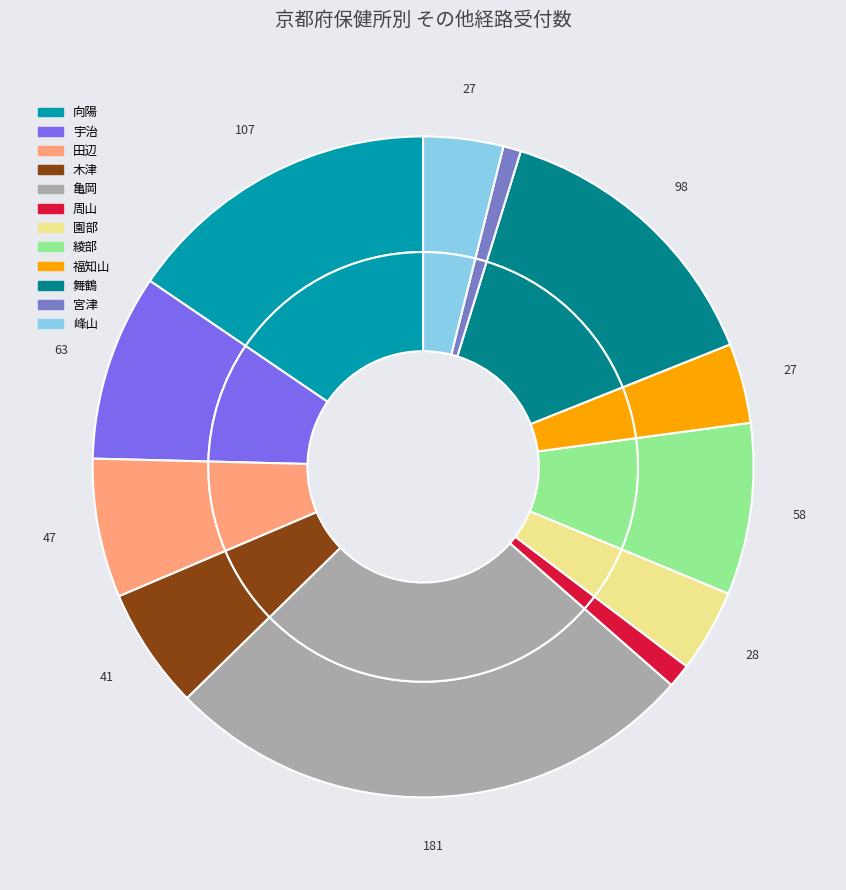

How many slices are in this pie chart?

12